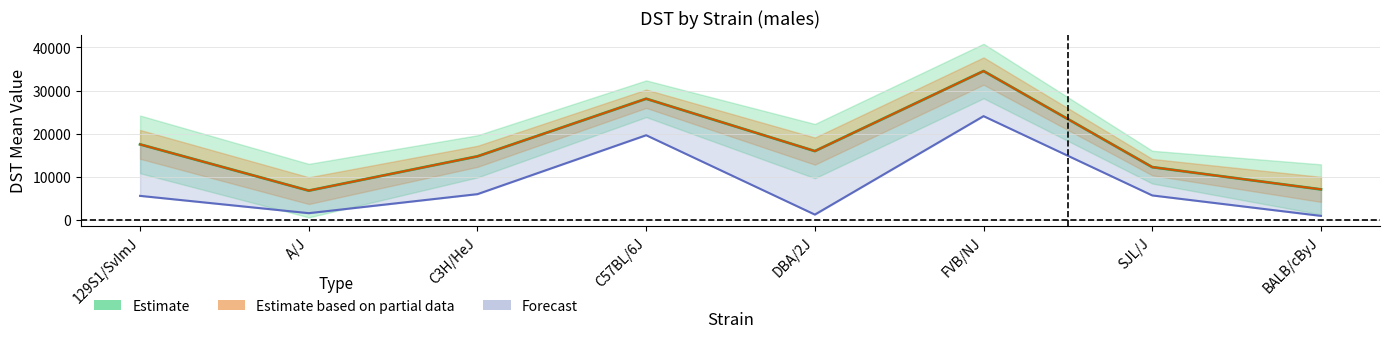

What is the total value across all series at BALB/cByJ?

8118